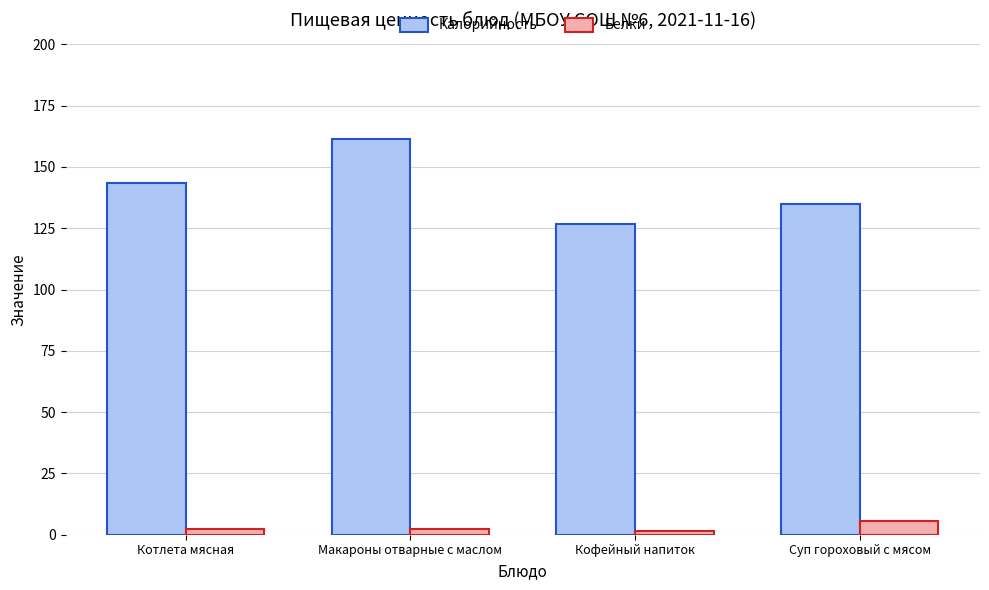

What is the average value of the Калорийность series?

141.6